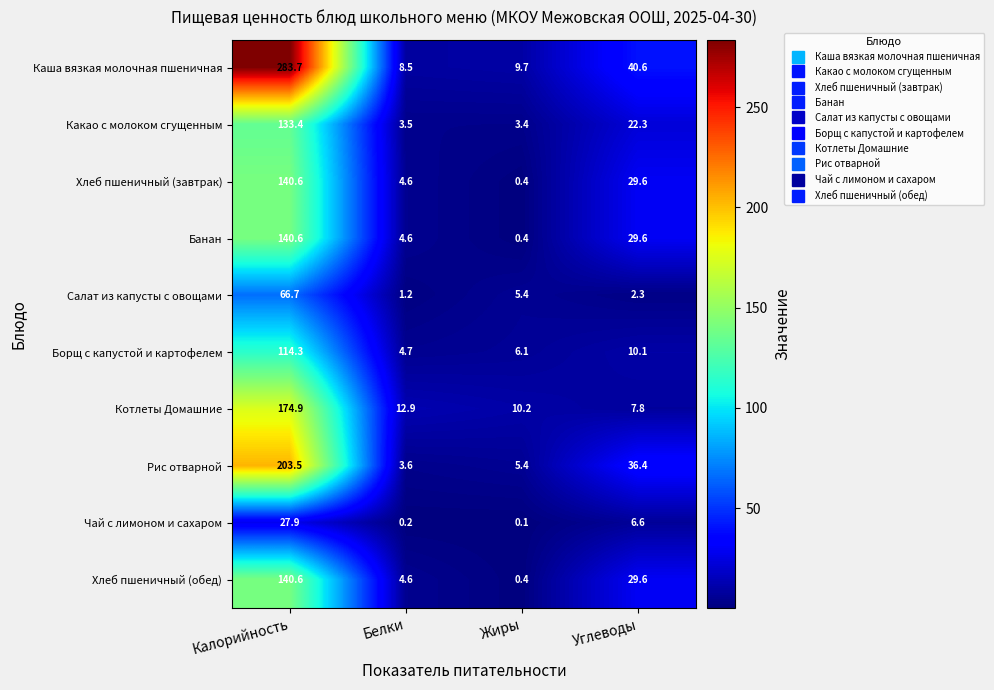

Count the number of data series in this chart.

10